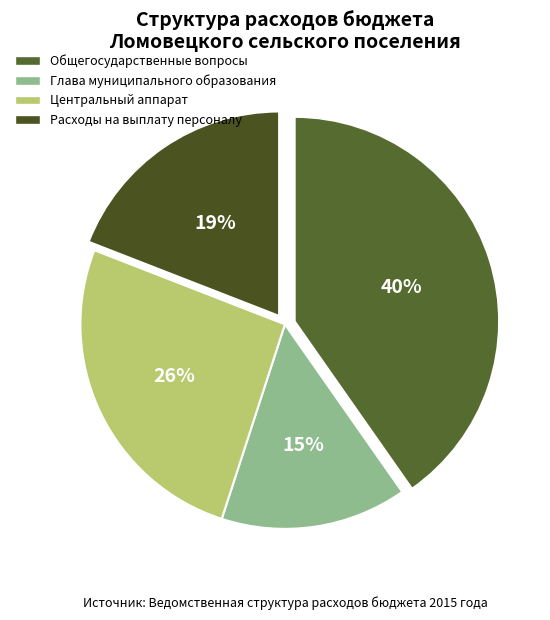

What portion of the pie excludes Глава муниципального образования?

85.3%